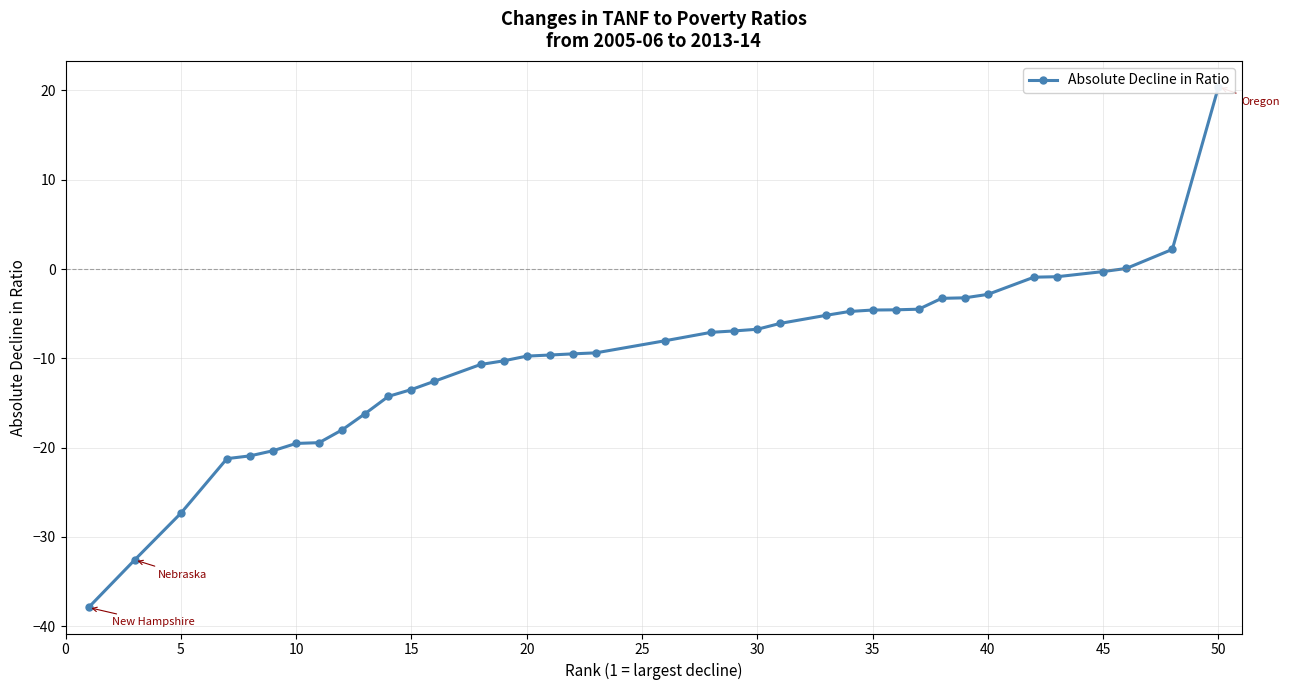

How many positive values are there?

3